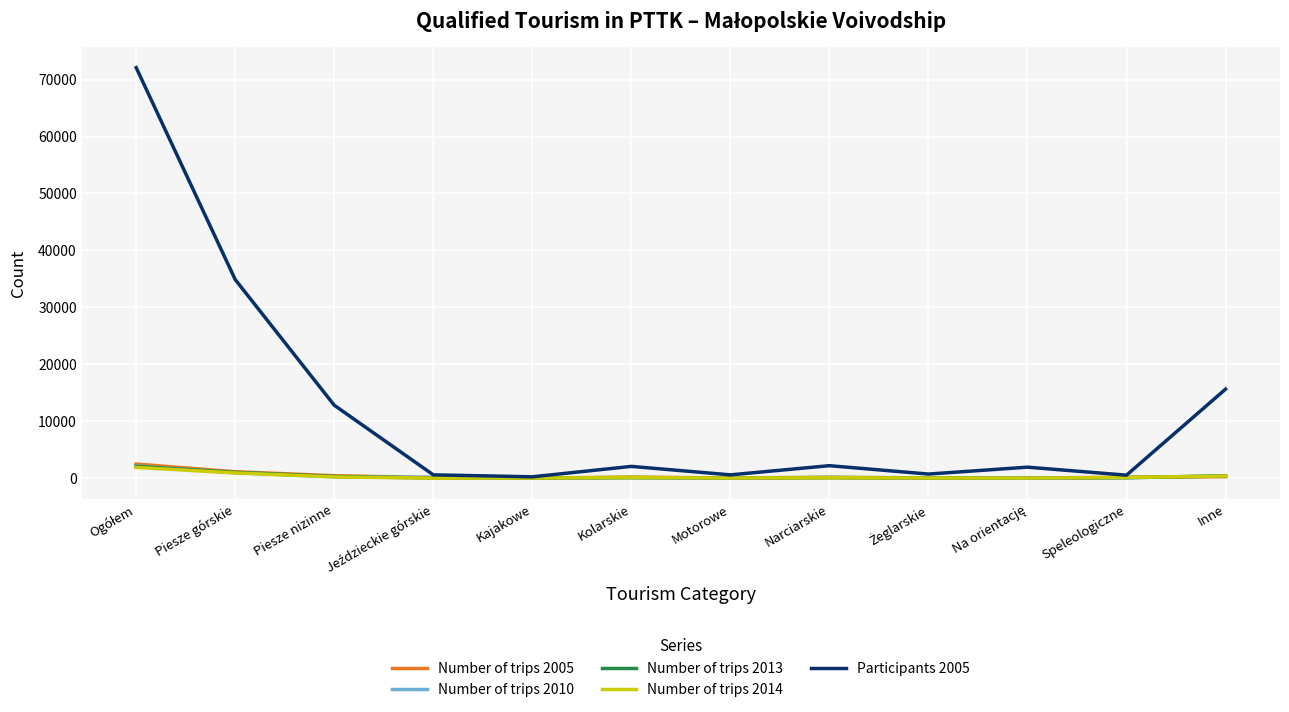

The value of Participants 2005 at Narciarskie is 2185. True or false?

True